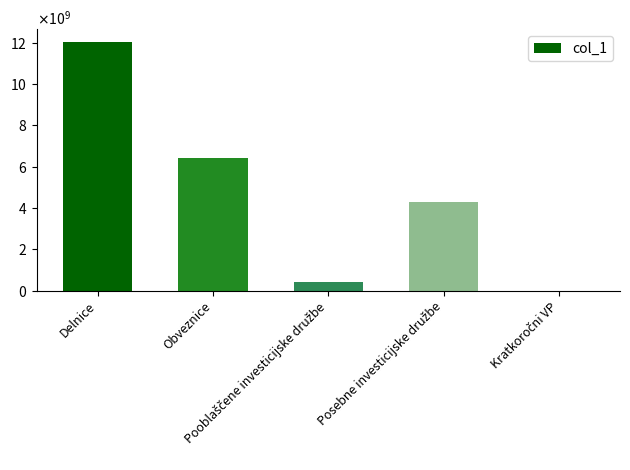

Approximately how many times larger is the value at Pooblaščene investicijske družbe compared to Posebne investicijske družbe?

0.1